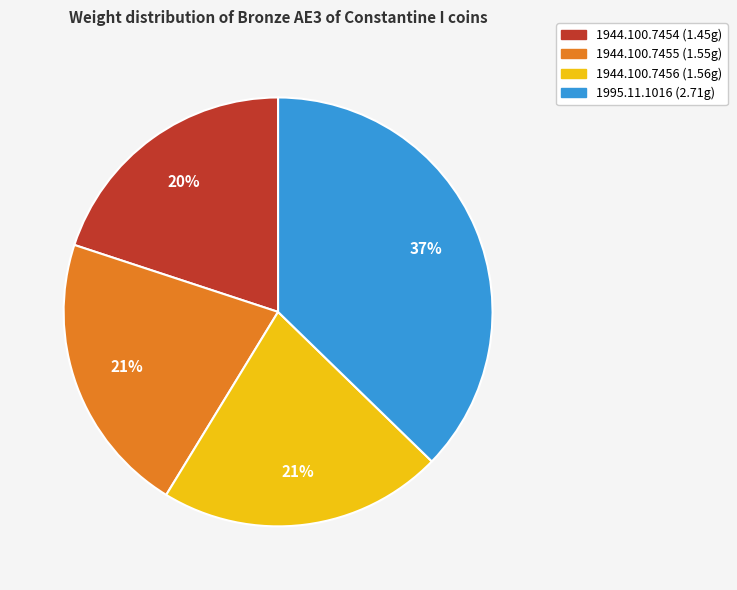

How many slices are in this pie chart?

4